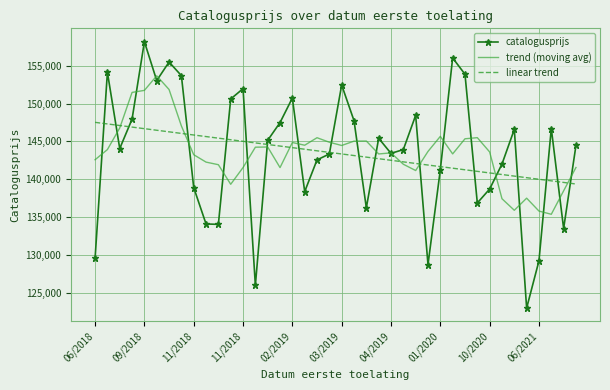

Which series has the widest spread of values?

catalogusprijs